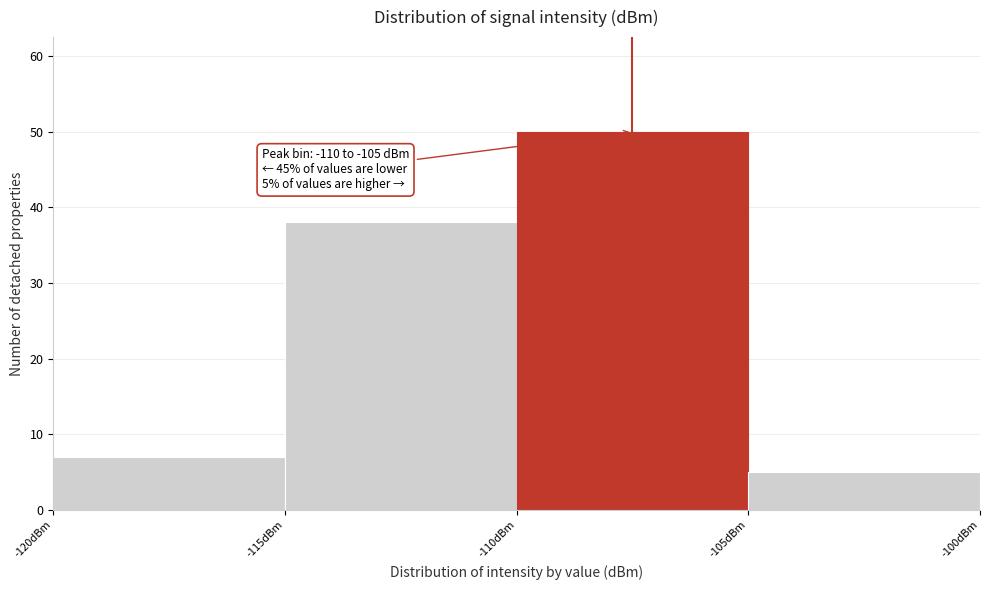

Which range on the x-axis has the tallest bar?

-110 to -105